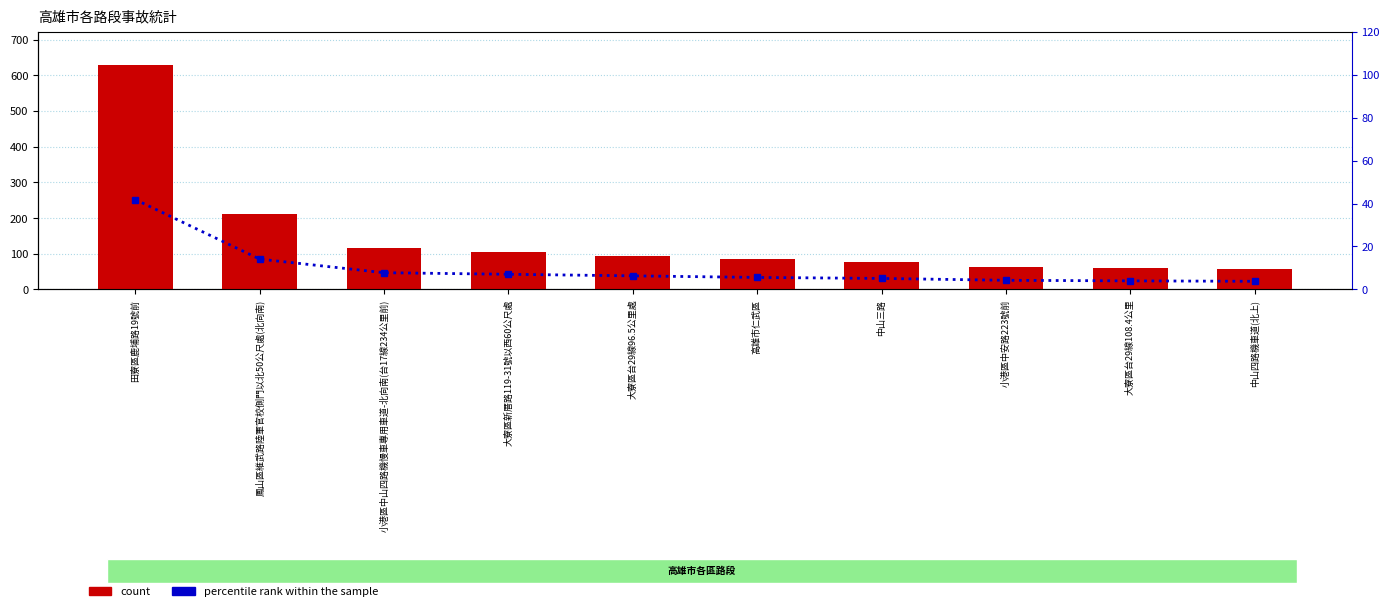

What is the value of the count bar at the 8th from the left?

64.0